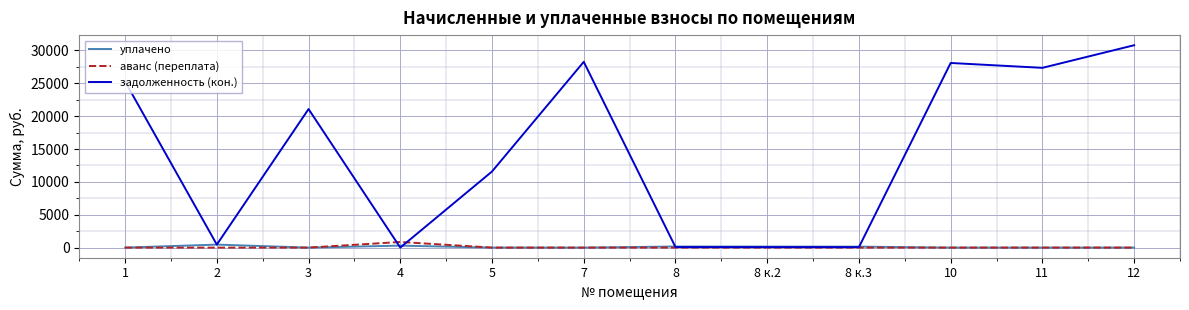

Between 2 and 11, which series saw the biggest shift?

задолженность (кон.)